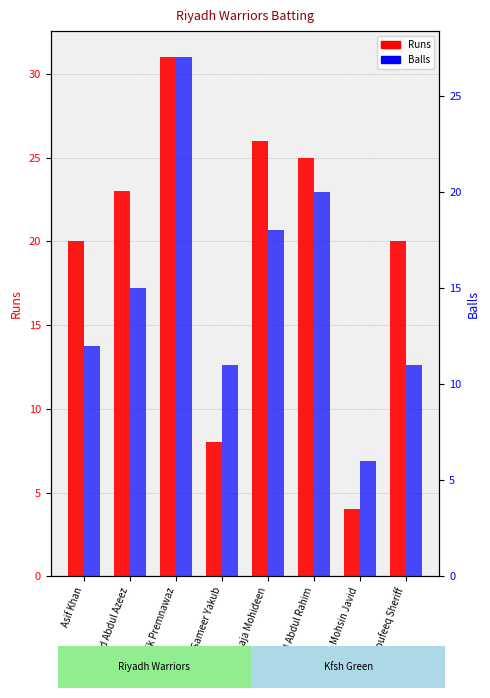

What is the lowest value of the Balls series?

6